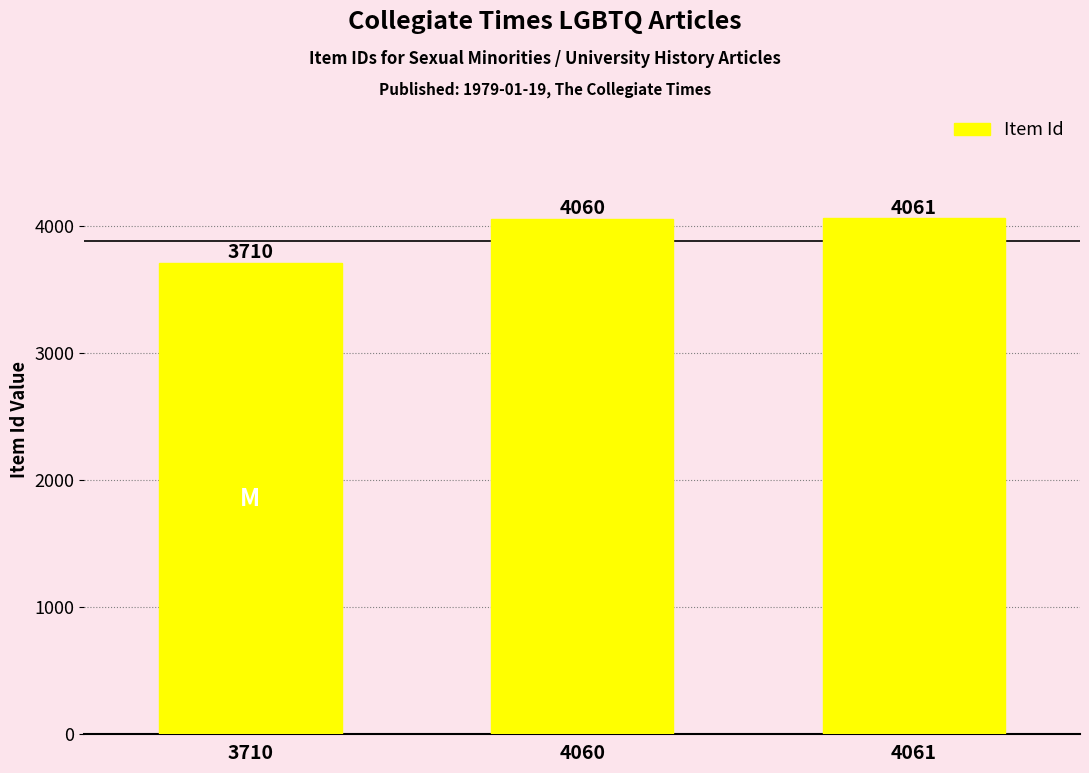

What is the sum of all values?

11831